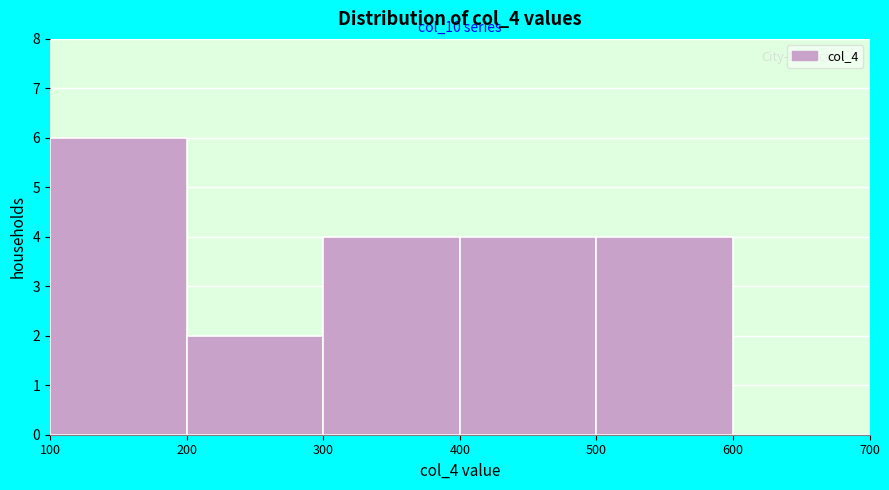

Over which range of the x-axis is the bar tallest?

100 to 200